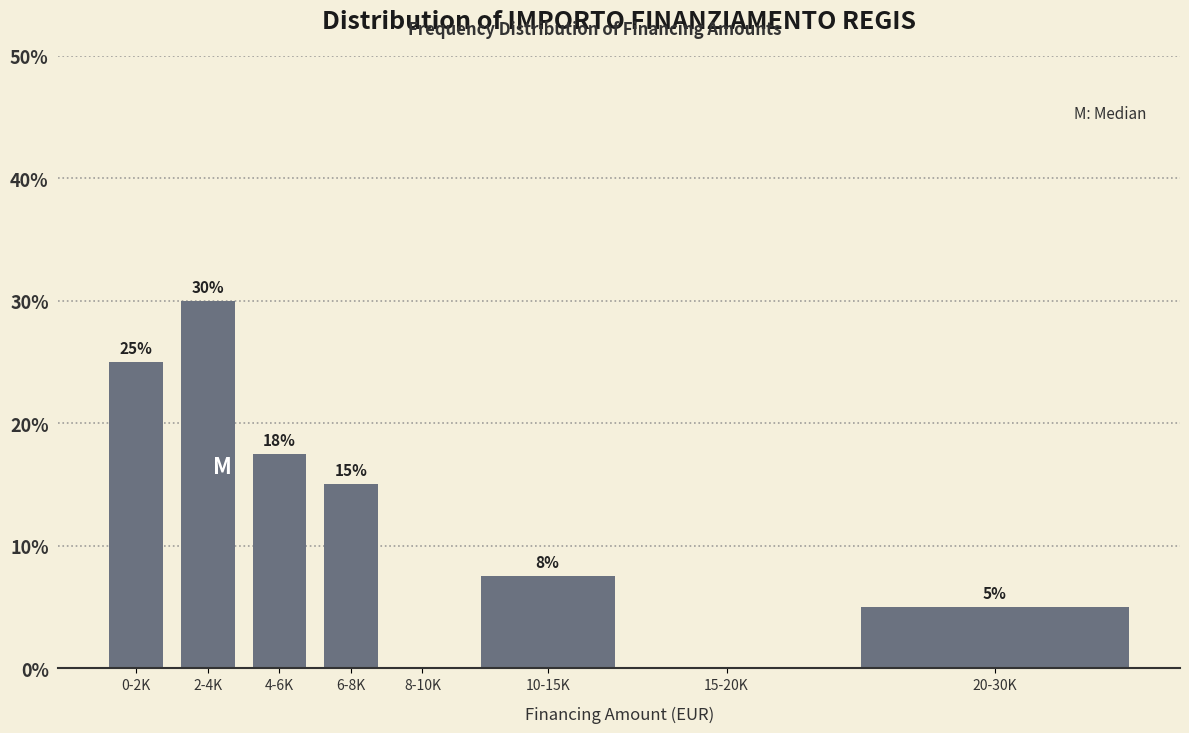

Is it true that the value at 20-30K is 1.3?

False